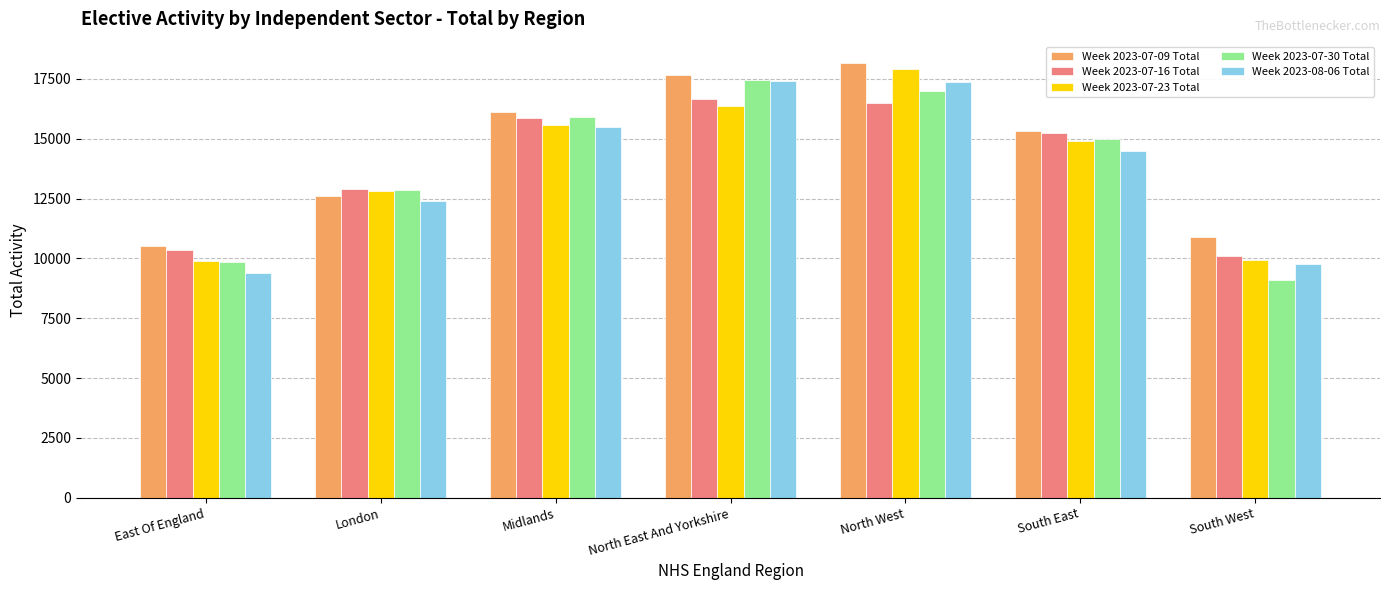

At which category does the chart reach its minimum across all series?

South West